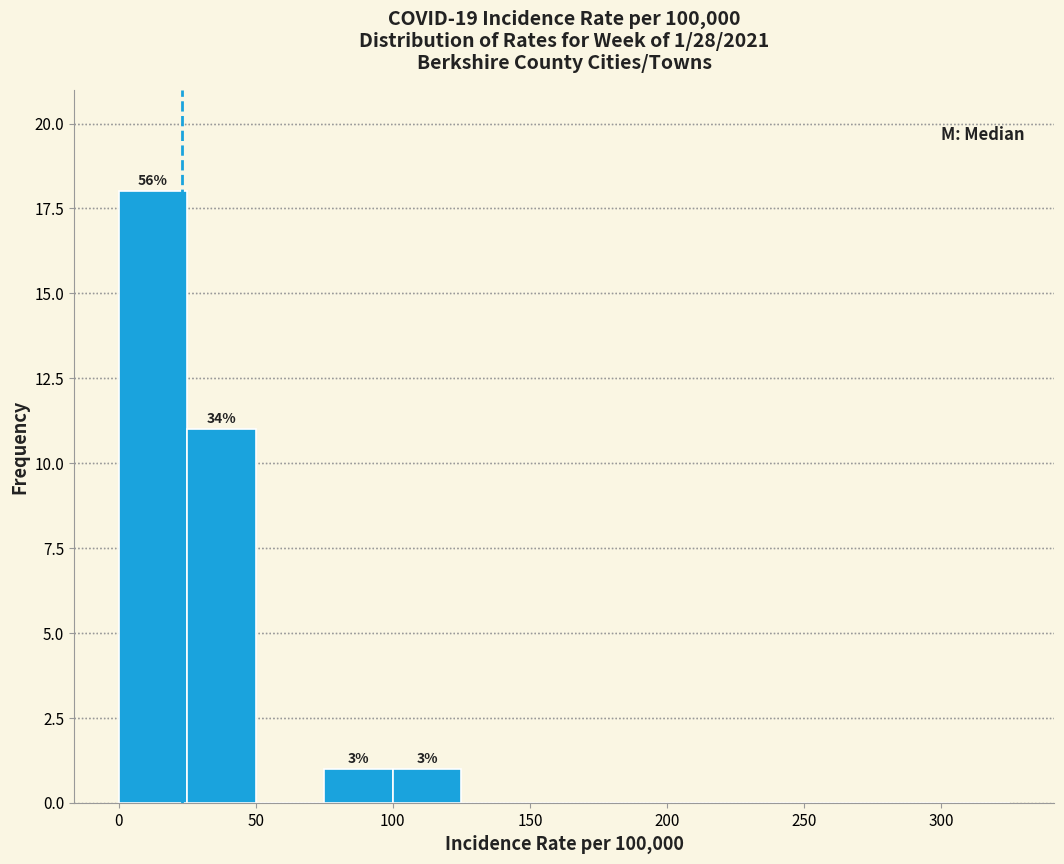

Over which range of the x-axis is the bar tallest?

0 to 25